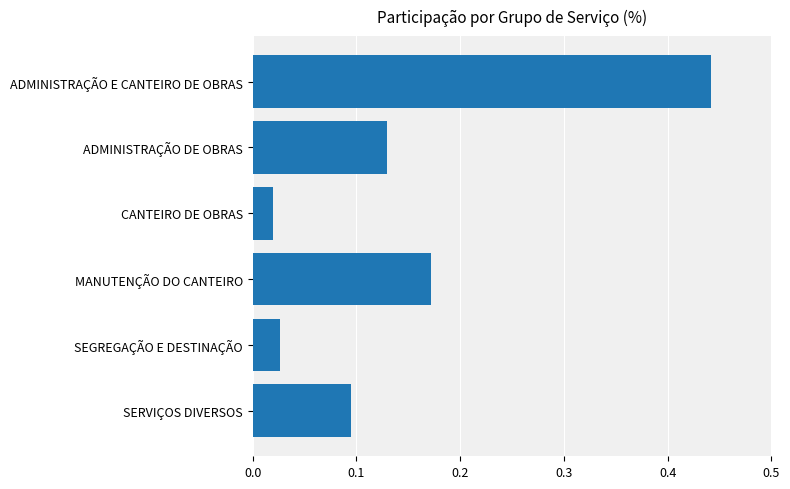

Which has a higher value, MANUTENÇÃO DO CANTEIRO or CANTEIRO DE OBRAS?

MANUTENÇÃO DO CANTEIRO